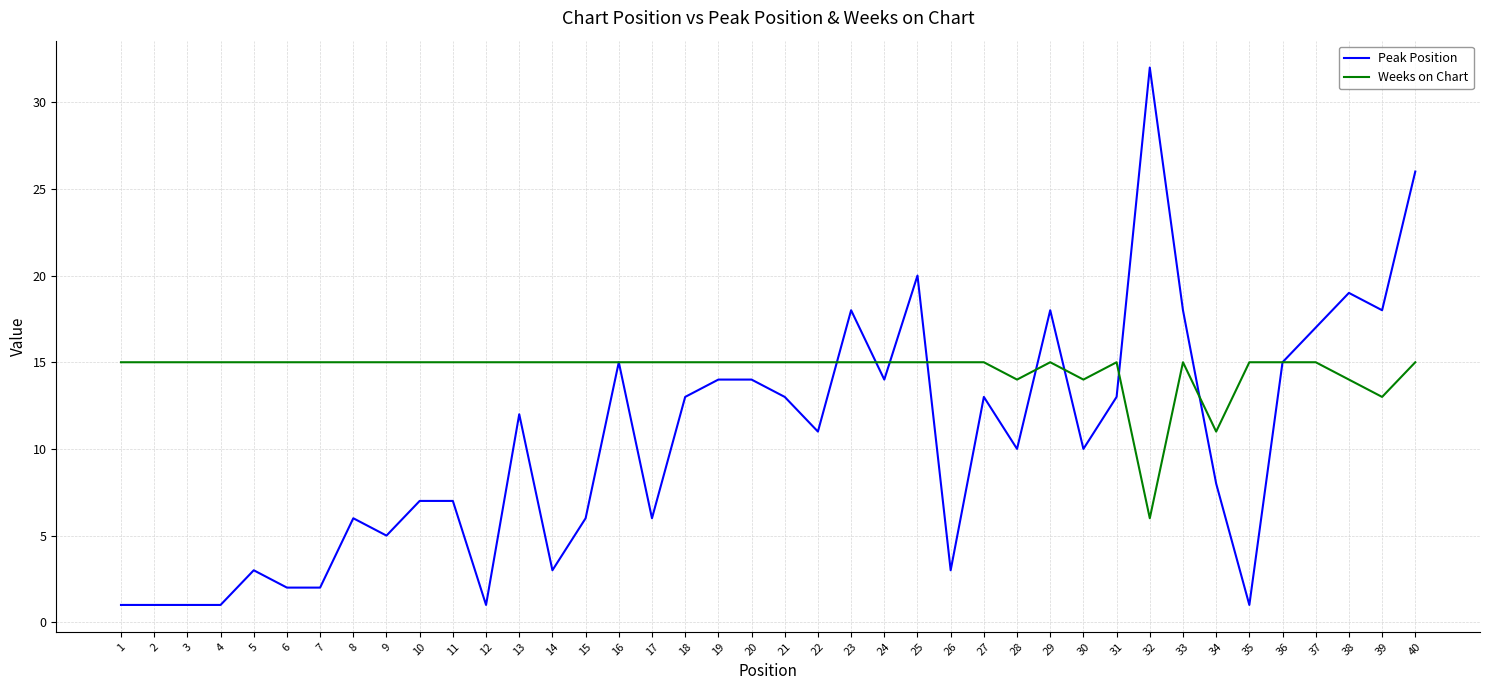

How many categories are shown in the chart?

40